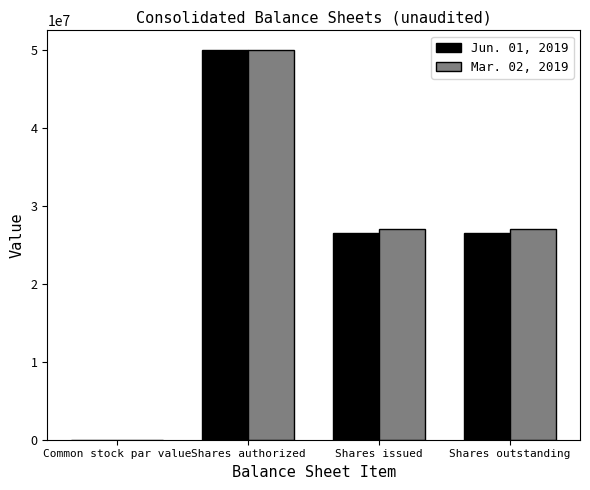

True or false: Mar. 02, 2019 has a value of 6311972.7 at Shares outstanding.

False